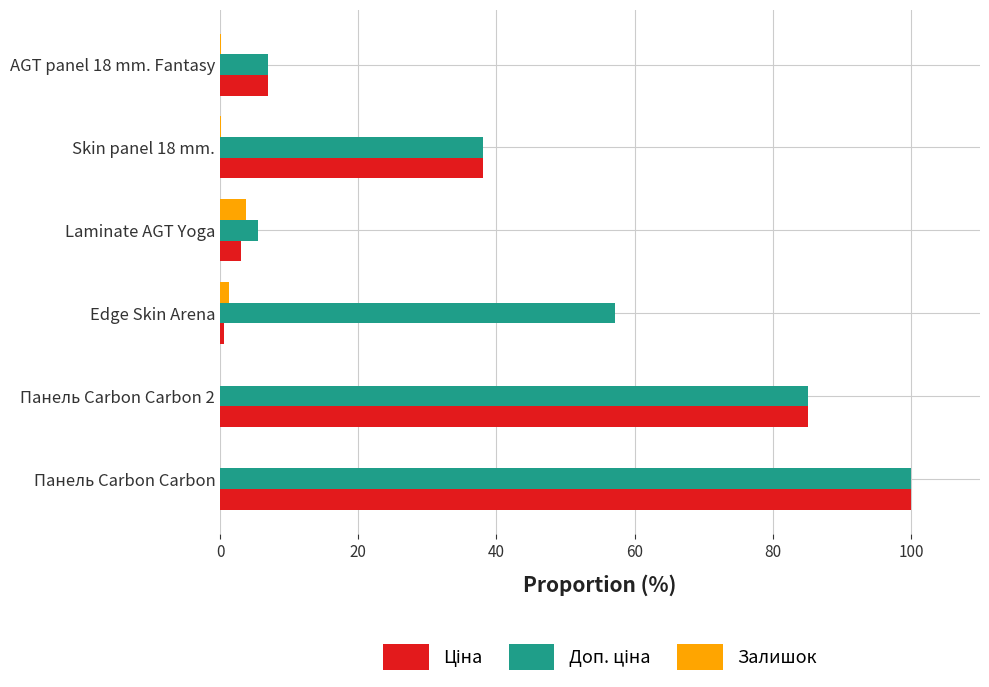

Which category has the highest value across all series?

Панель Carbon Carbon